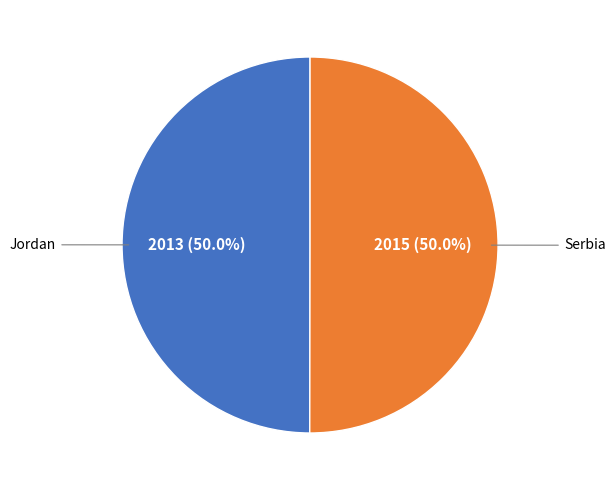

Approximately how many times larger is the value at Jordan compared to Serbia?

1.0